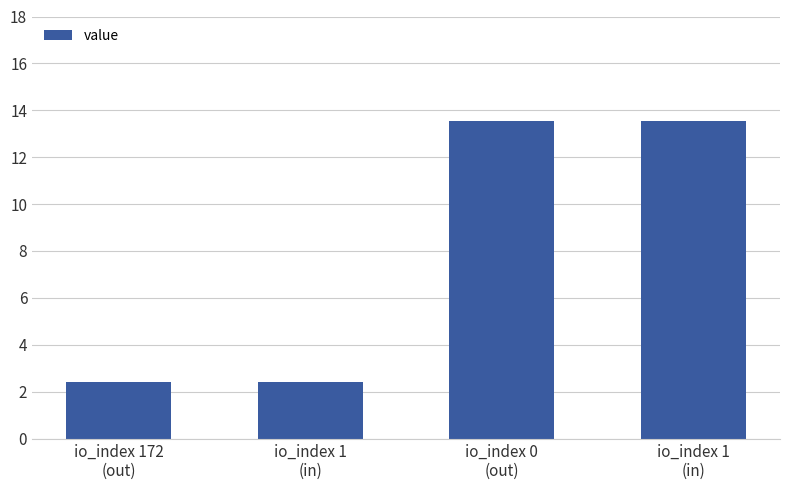

What is the value of the 3rd bar from the left?

13.6